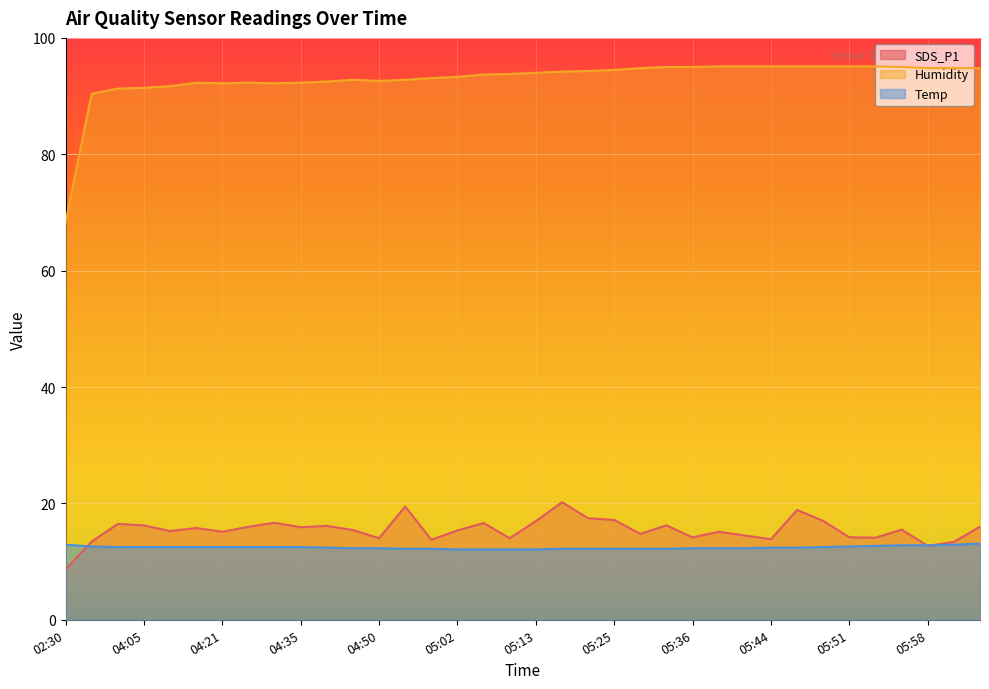

What is the value of the SDS_P1 point at the 27th from the left?

14.5